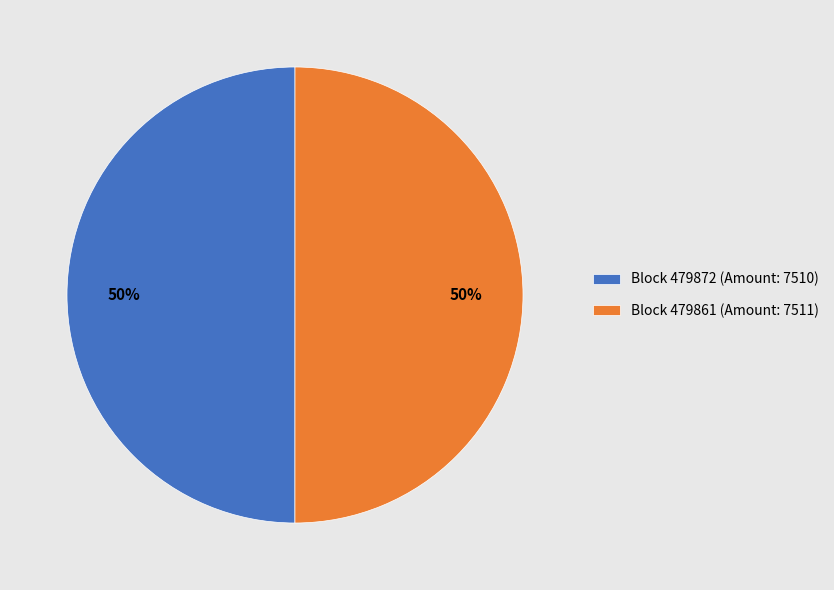

Approximately how many times larger is the value at Block 479861 (Amount: 7511) compared to Block 479872 (Amount: 7510)?

1.0